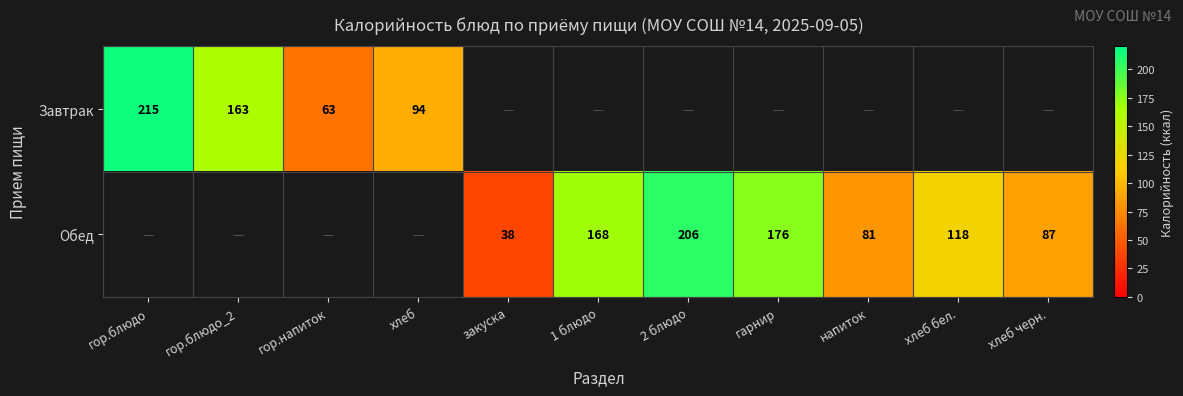

The Обед series shows 38.2 at хлеб бел.. True or false?

False